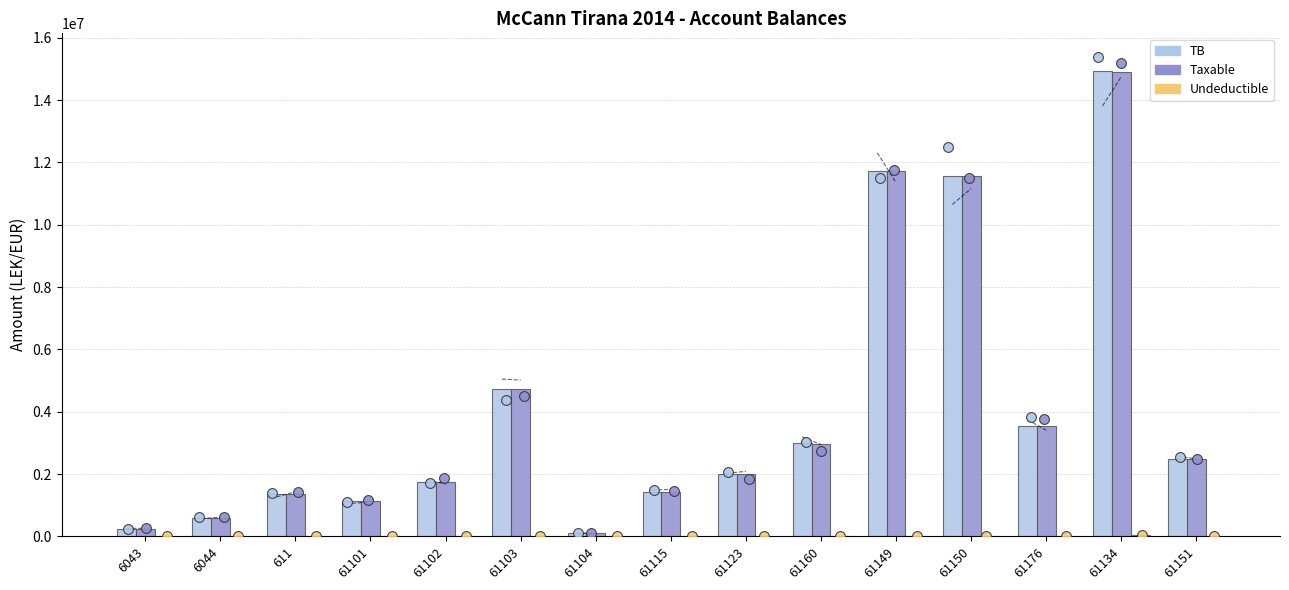

At how many categories does at least one series exceed 1722119?

9